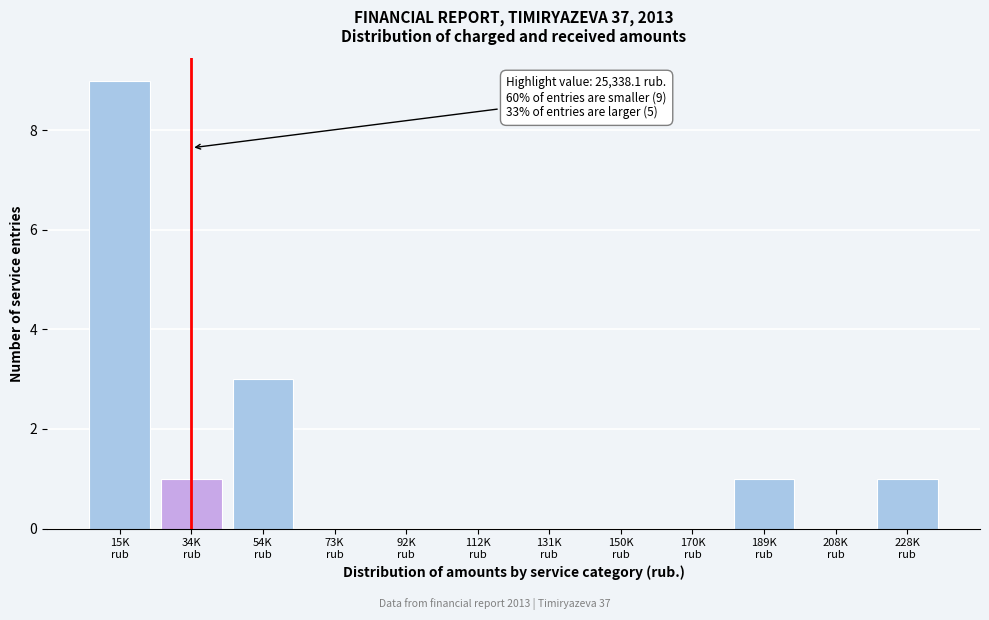

What is the greatest value displayed?

9